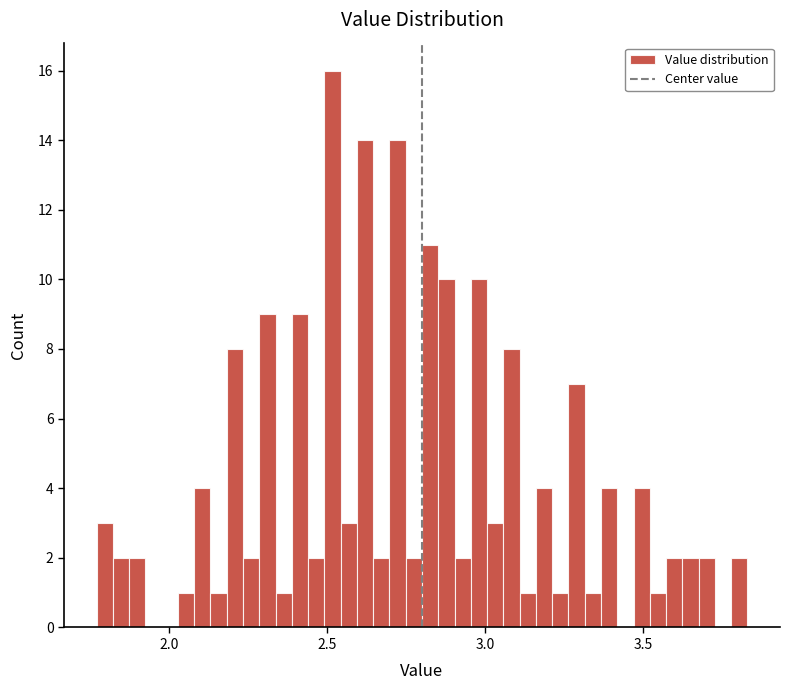

Around what value on the x-axis is the tallest bar? Give the approximate position of its centre, as read against the axis.

2.50